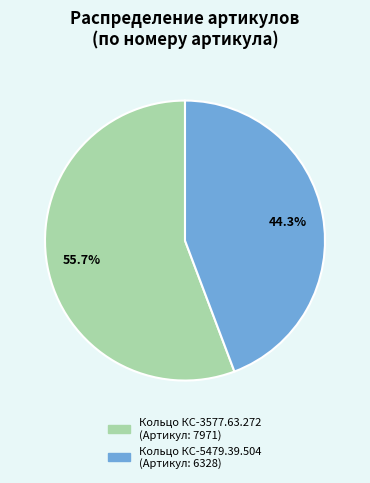

True or false: Кольцо КС-5479.39.504 accounts for 44% of the total.

True